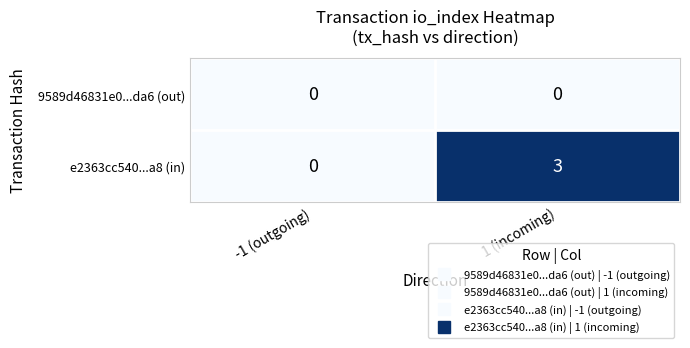

What is the total value across all series at 1 (incoming)?

3